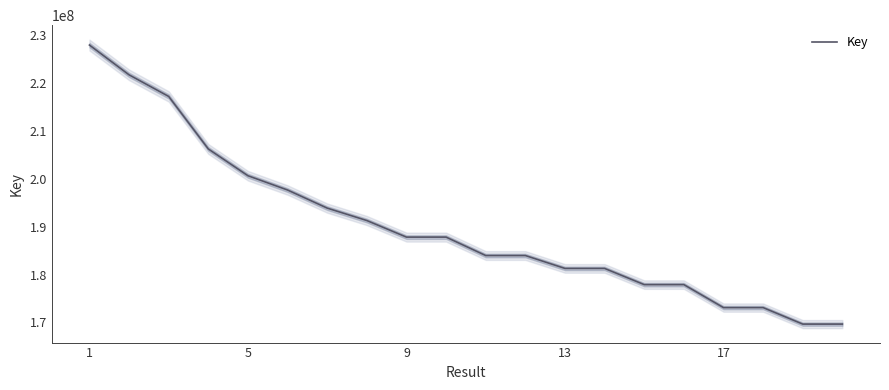

What is the sum of all values?

3804300486